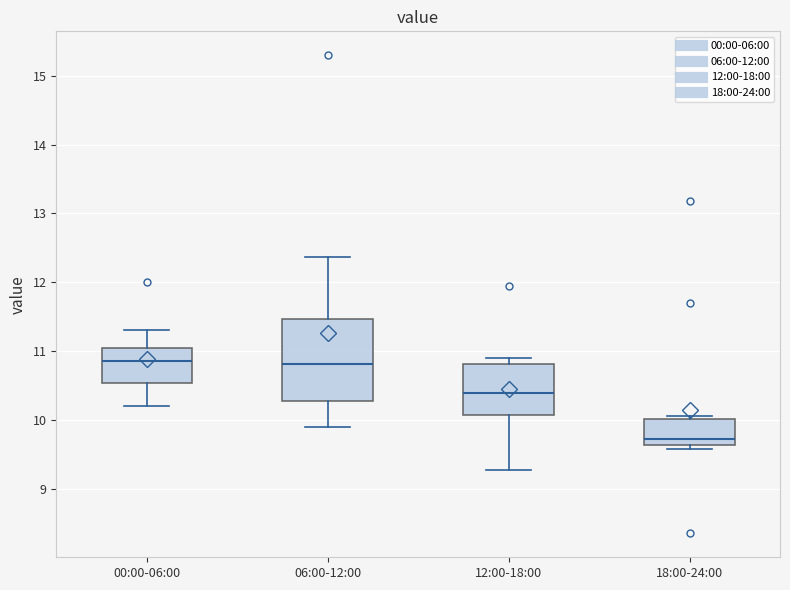

Comparing the boxes themselves (not the whiskers), which one is the tallest?

06:00-12:00